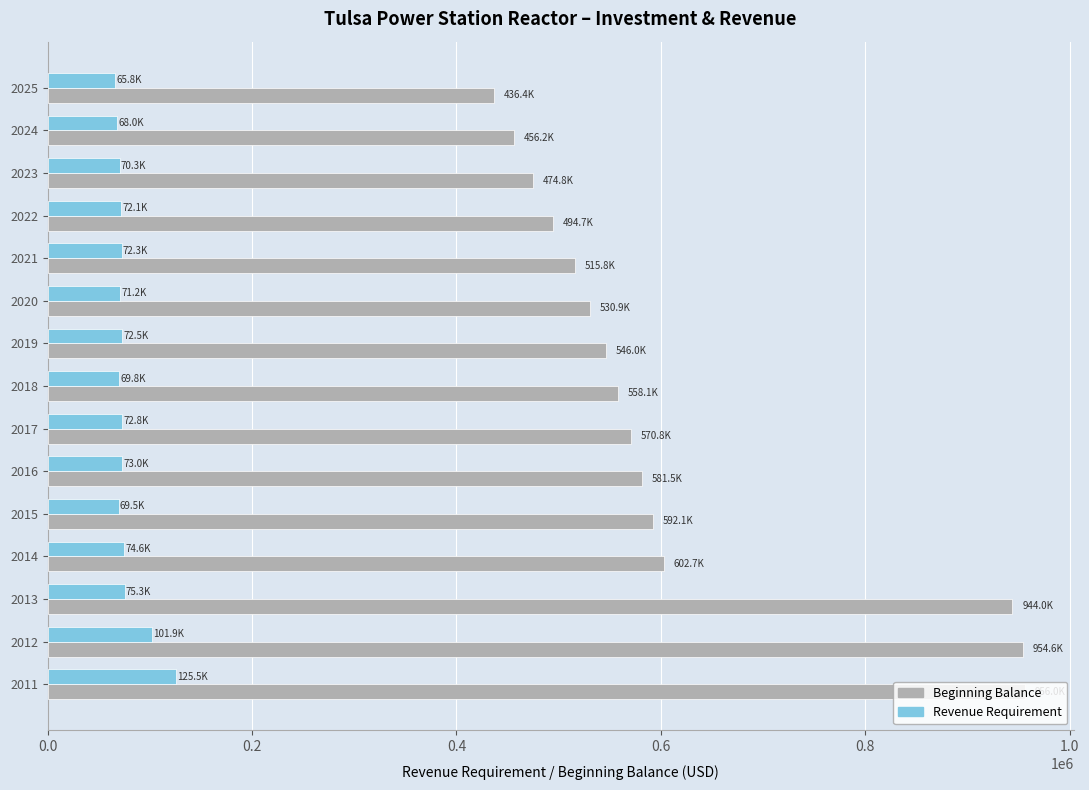

Which series has the widest spread of values?

Beginning Balance